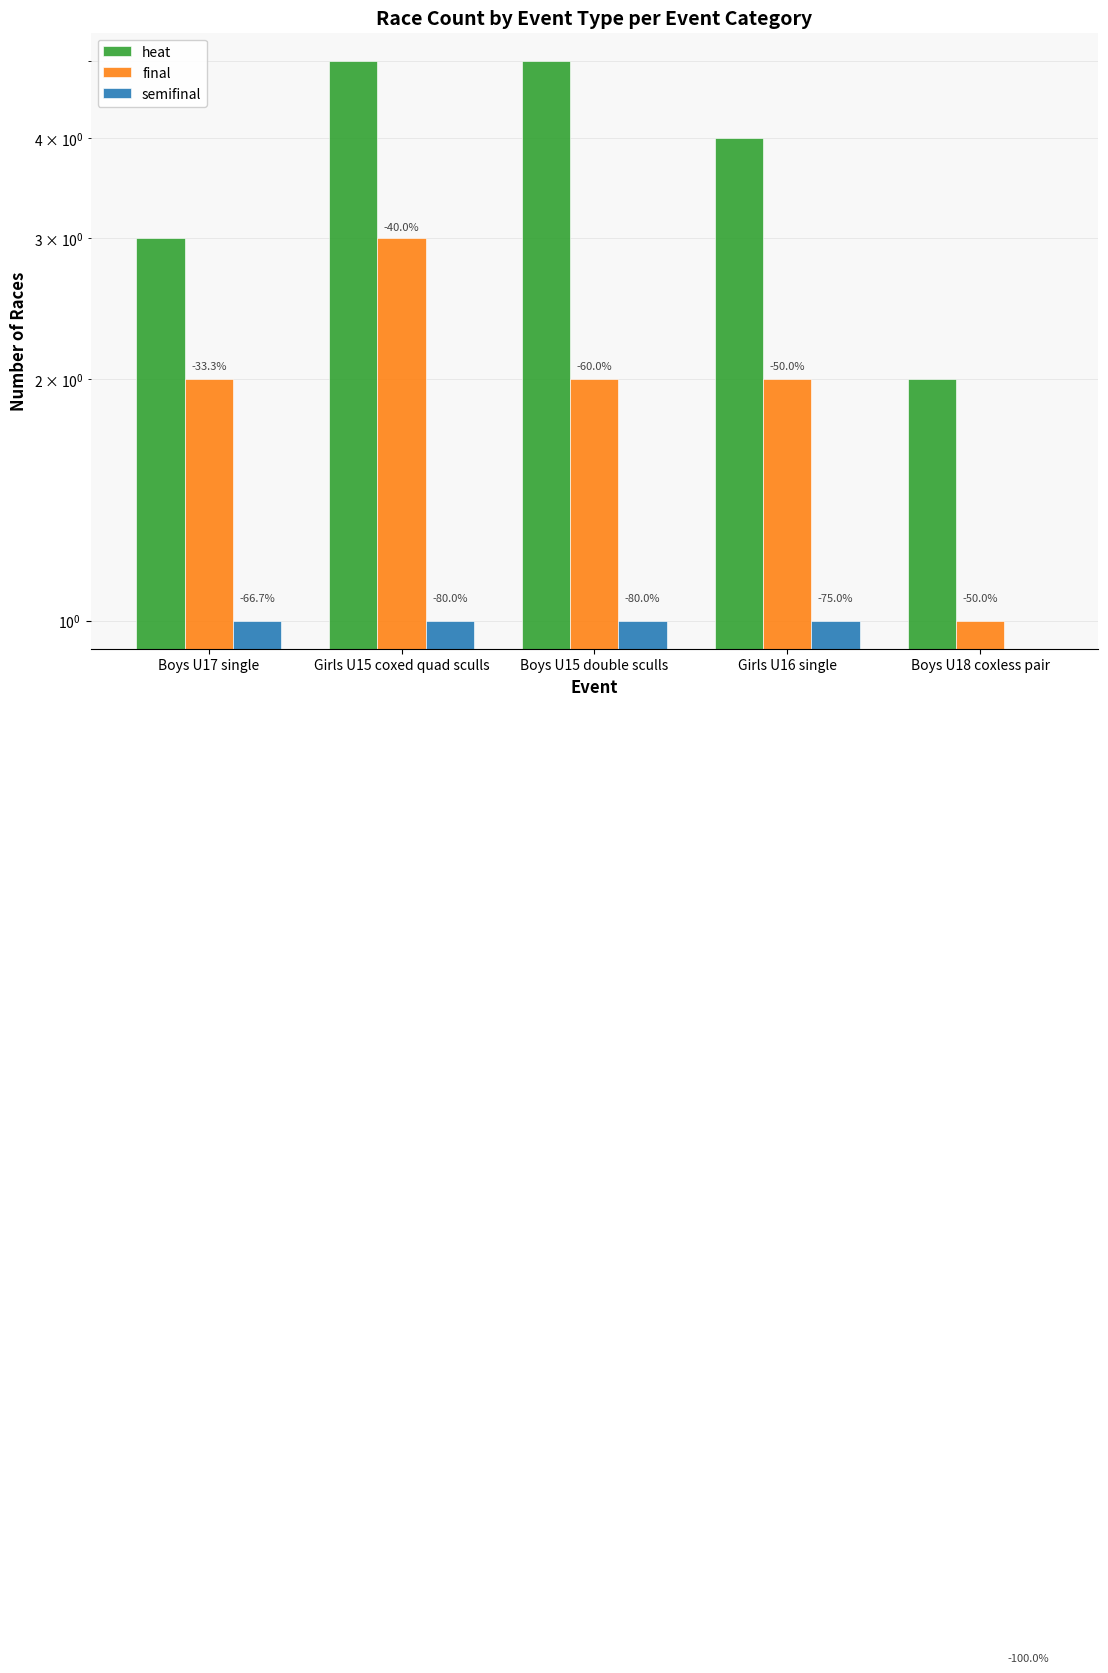

At which label does heat reach its minimum?

Boys U18 coxless pair